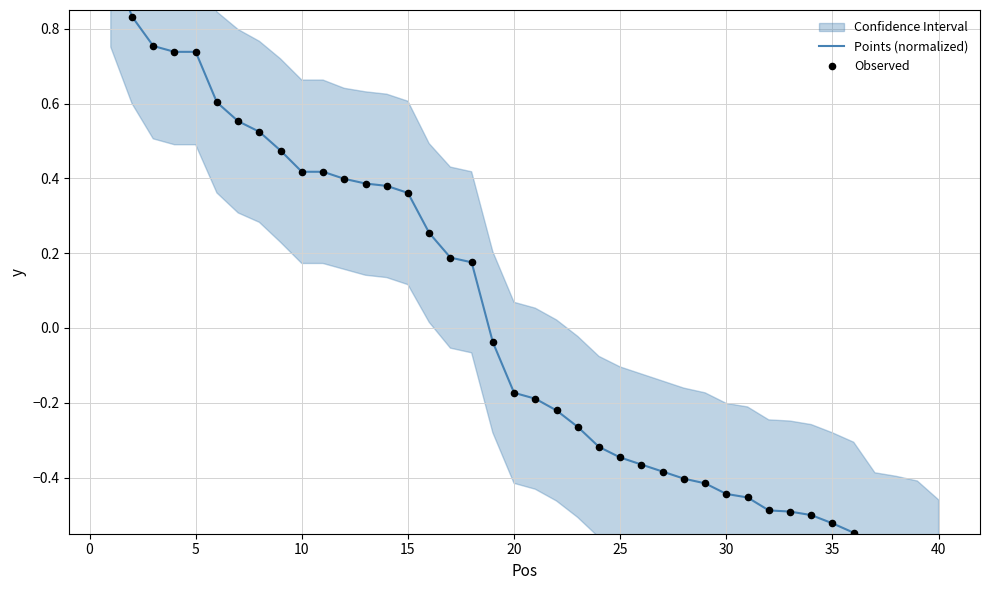

Which series contains the highest Y value?

Points (normalized)